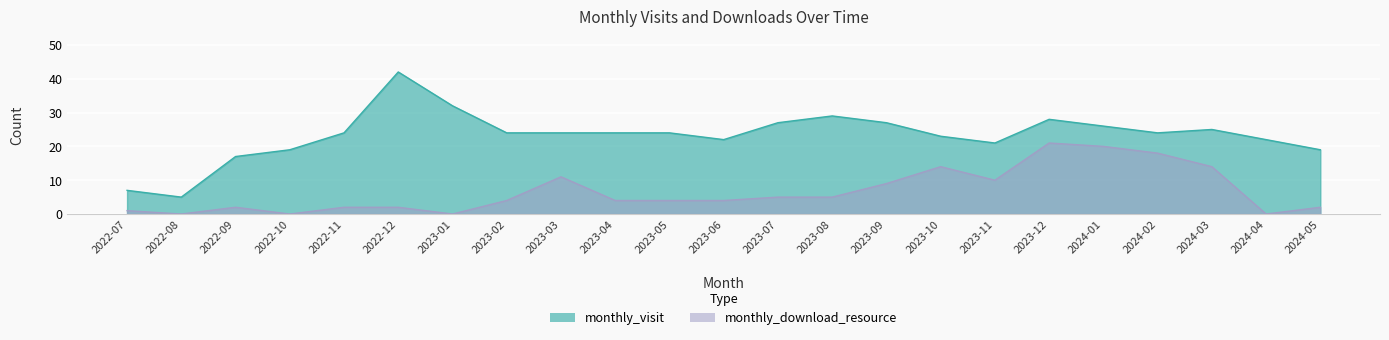

Reading left to right, what are all the values shown in this chart?

monthly_visit: 2022-07=7	2022-08=5	2022-09=17	2022-10=19	2022-11=24	2022-12=42	2023-01=32	2023-02=24	2023-03=24	2023-04=24	2023-05=24	2023-06=22	2023-07=27	2023-08=29	2023-09=27	2023-10=23	2023-11=21	2023-12=28	2024-01=26	2024-02=24	2024-03=25	2024-04=22	2024-05=19
monthly_download_resource: 2022-07=1	2022-08=0	2022-09=2	2022-10=0	2022-11=2	2022-12=2	2023-01=0	2023-02=4	2023-03=11	2023-04=4	2023-05=4	2023-06=4	2023-07=5	2023-08=5	2023-09=9	2023-10=14	2023-11=10	2023-12=21	2024-01=20	2024-02=18	2024-03=14	2024-04=0	2024-05=2